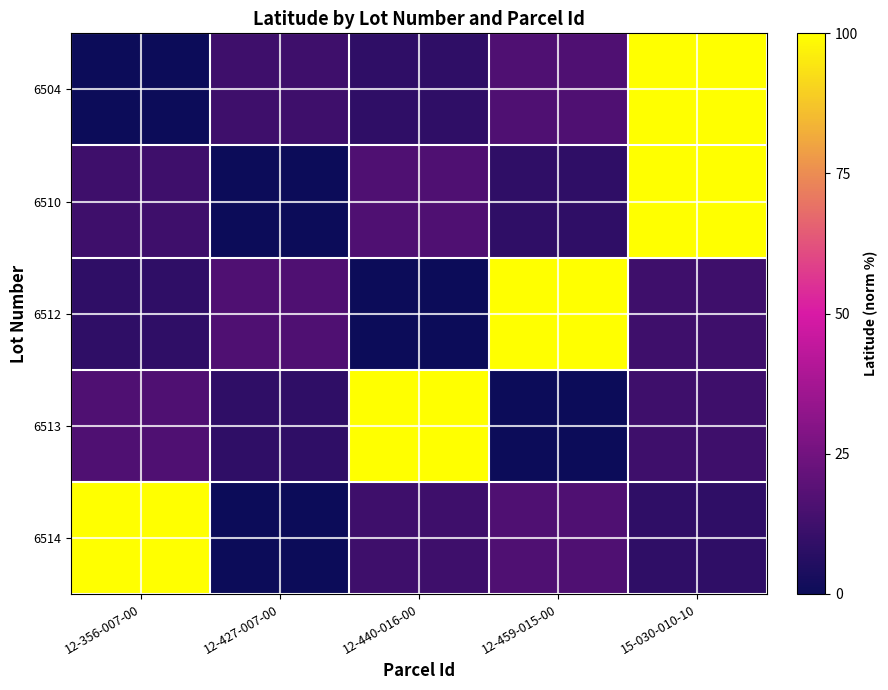

Count the number of categories in the chart.

5